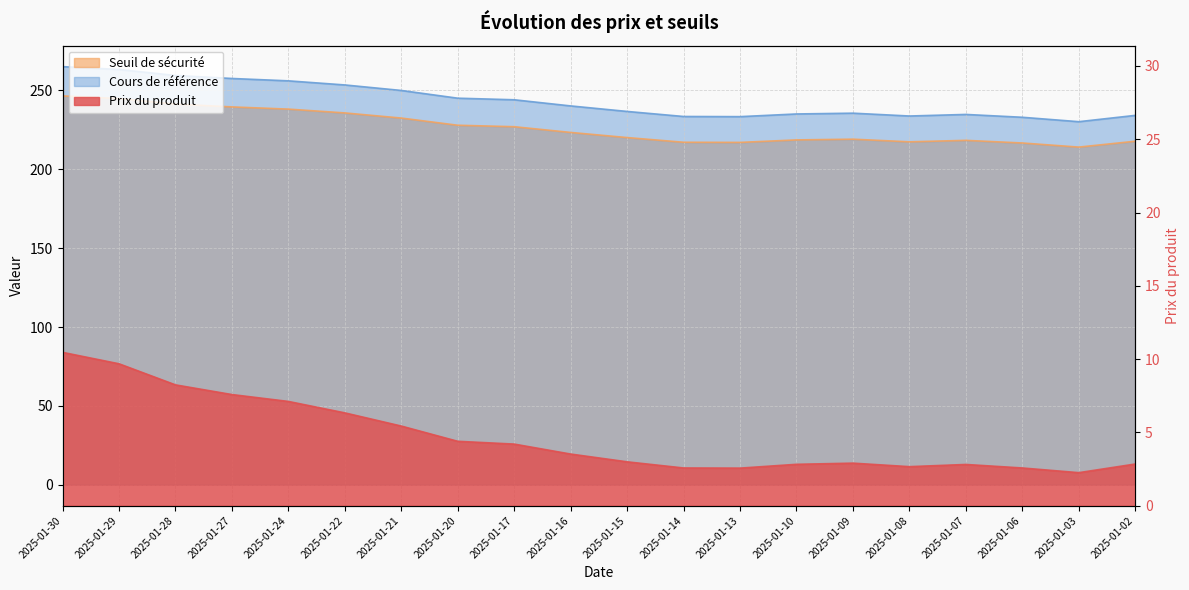

Which has a higher value, 2025-01-13 or 2025-01-07?

2025-01-07